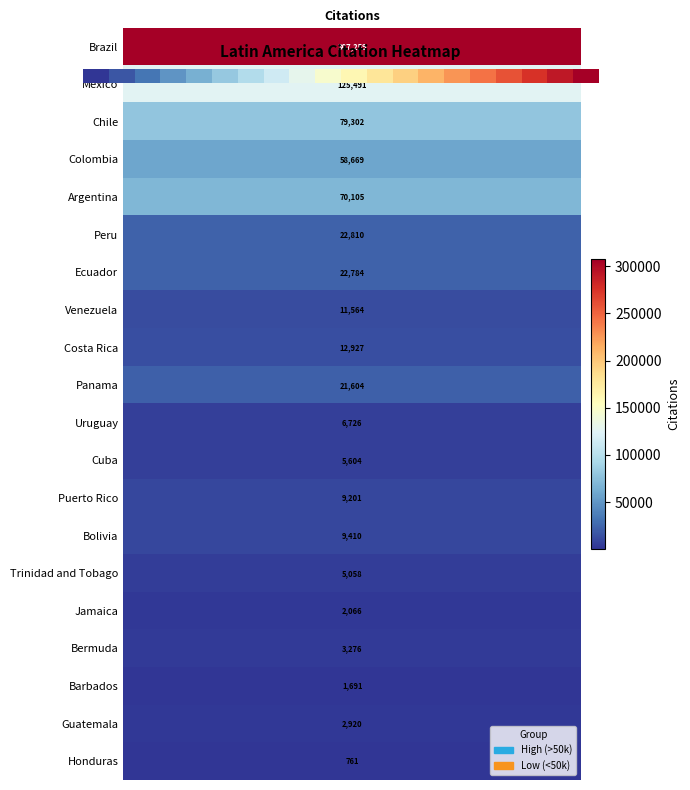

Is it true that the value at 8 is 0.7?

False